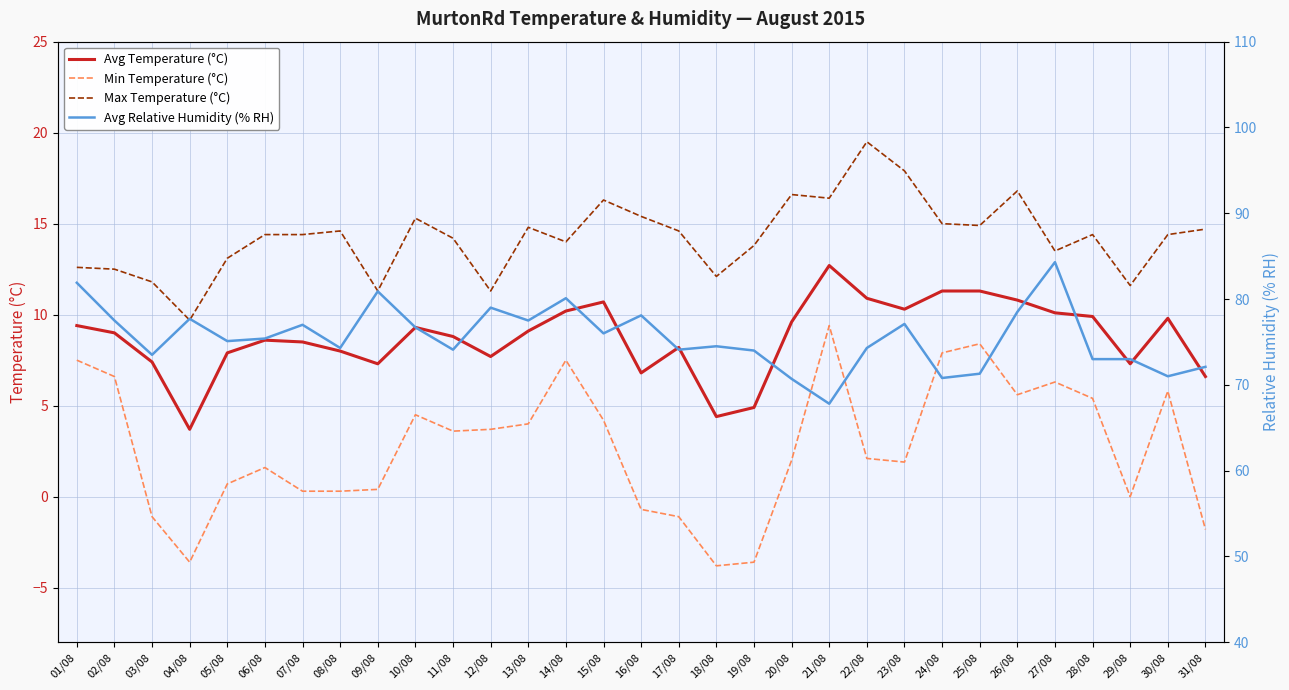

Does the chart have visible grid lines?

Yes